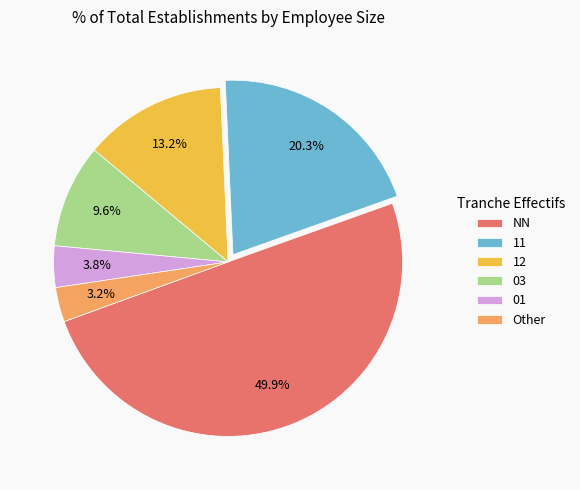

Is Other the majority of the pie?

No